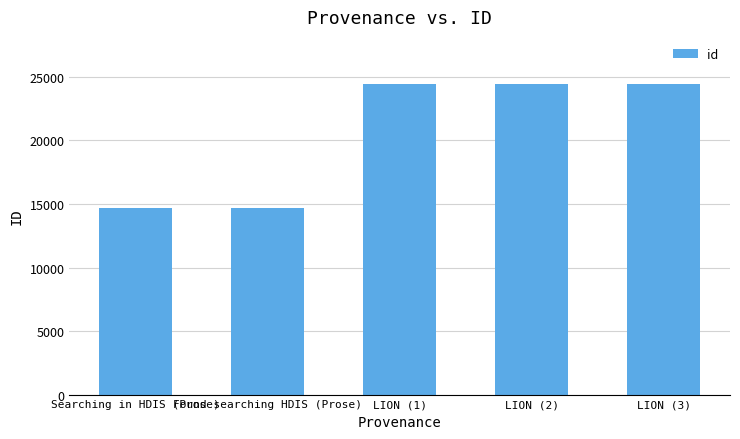

The value at LION (2) is 24471. True or false?

True